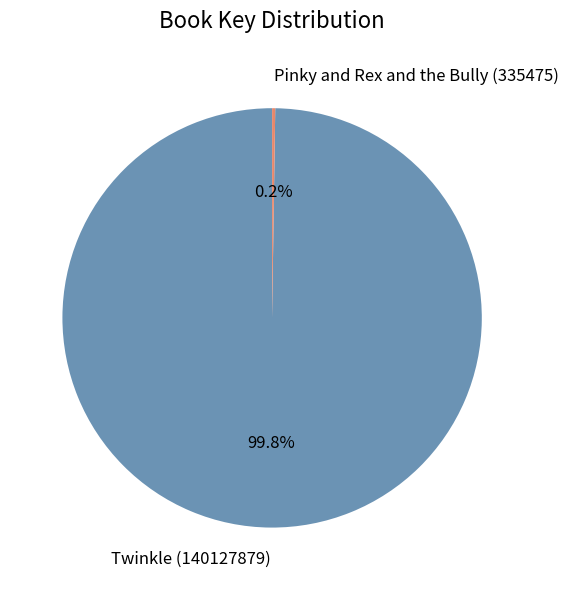

How much of the chart is everything except Twinkle (140127879)?

0.2%